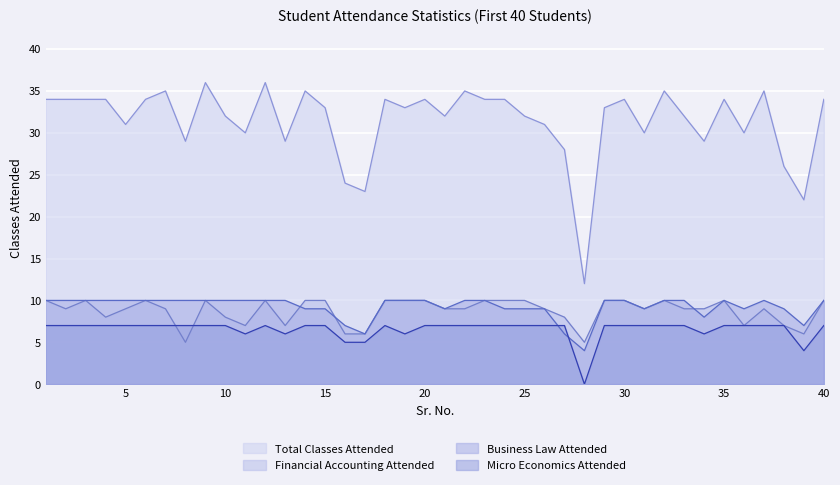

What is the average value of the Micro Economics Attended series?

7